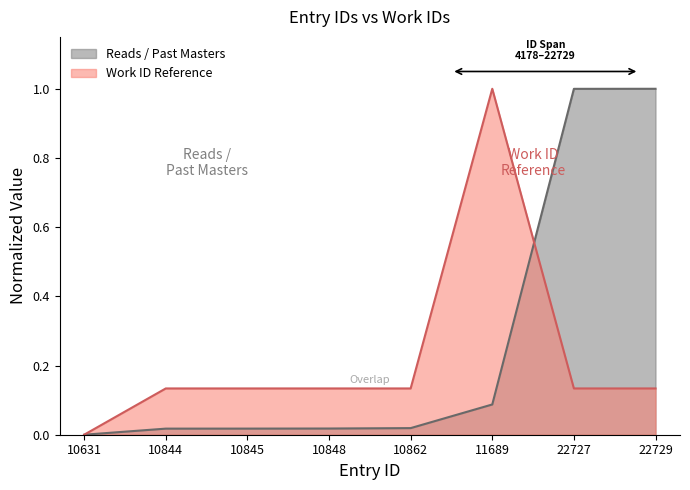

What is the difference between the Work ID Reference values at 10631 and 22727?

0.1